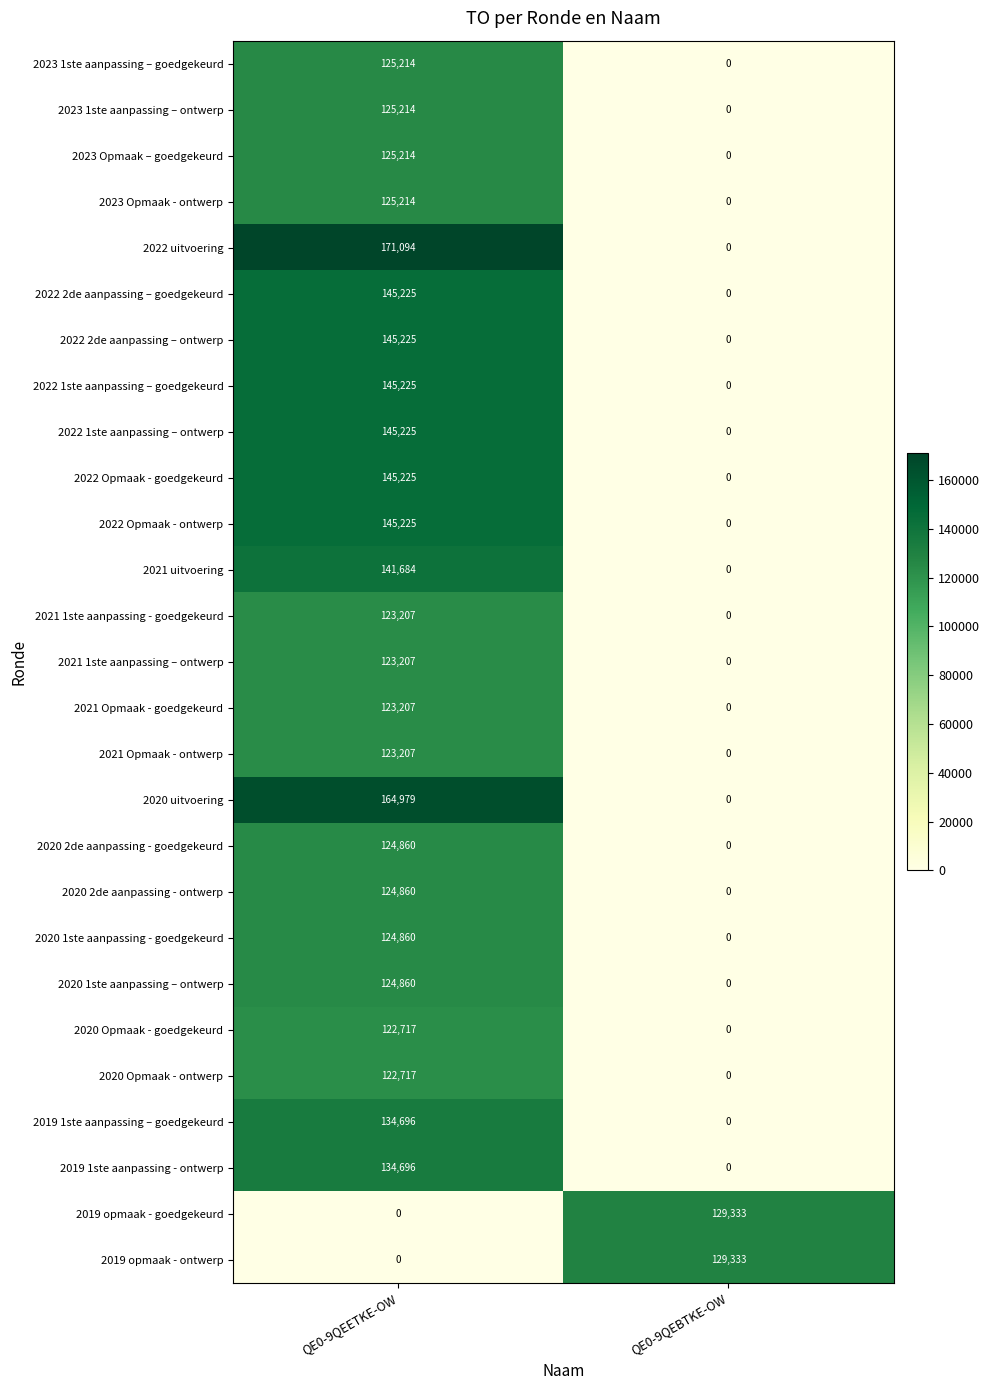

What is the maximum value shown in the chart?

171094